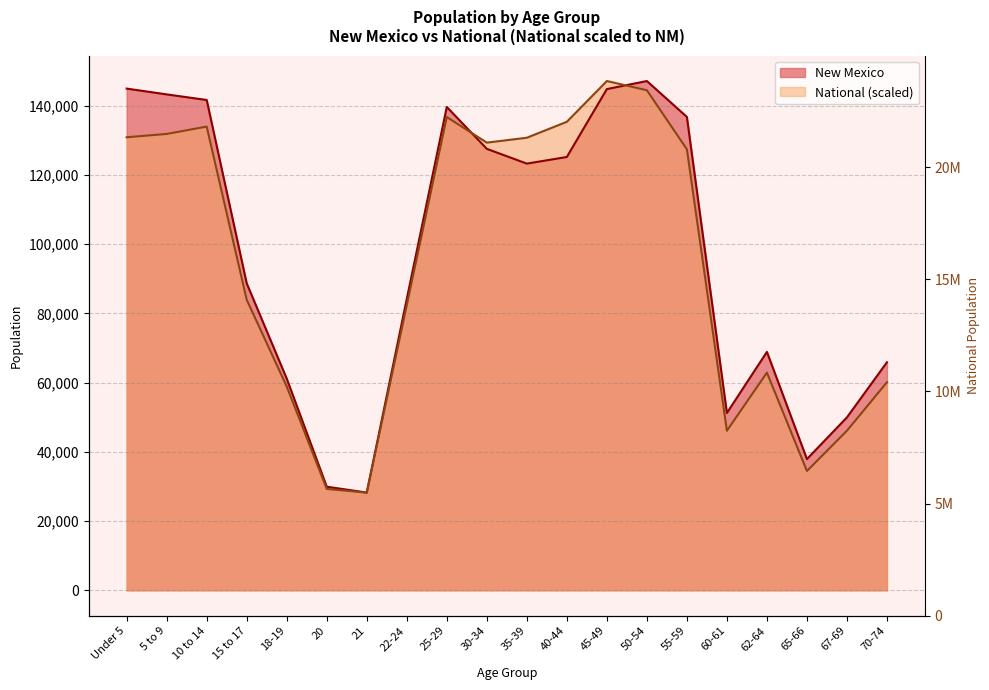

Which series has the widest spread of values?

National